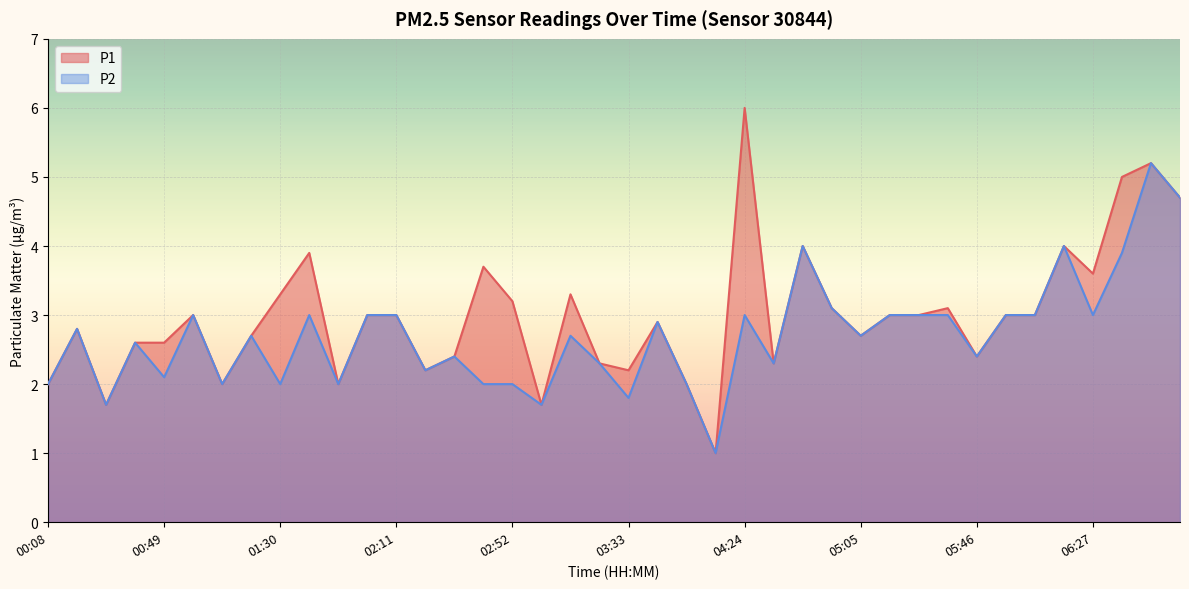

The value of P1 at 03:02 is 1.7. True or false?

True